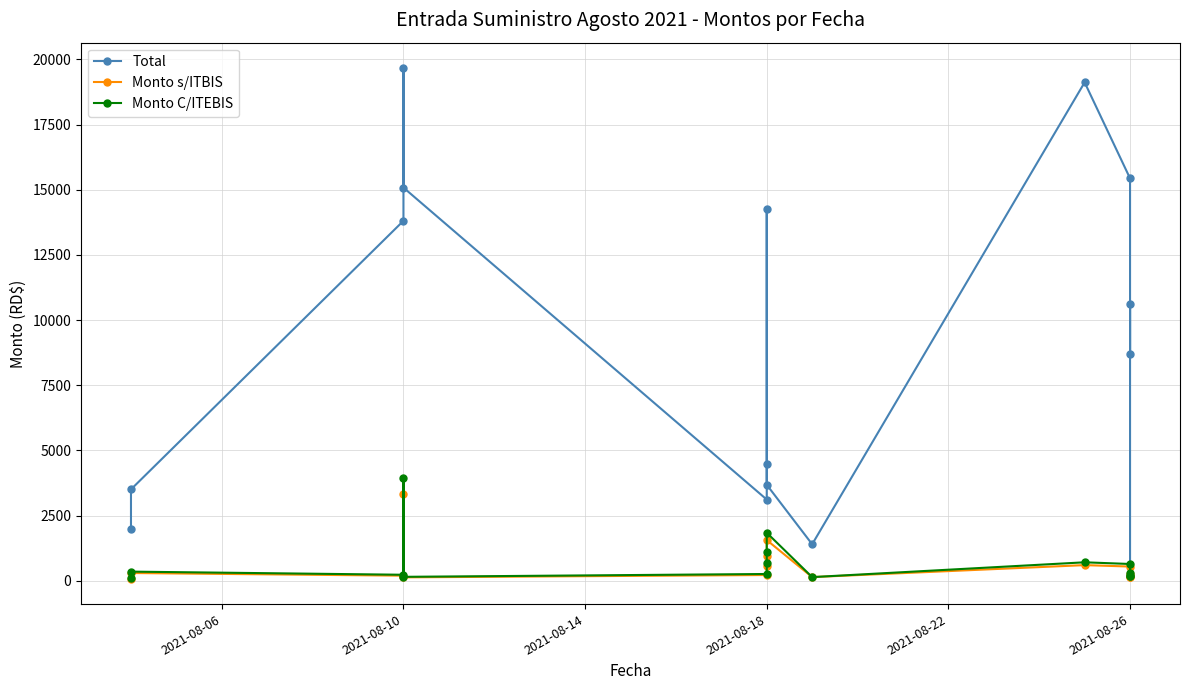

Which series has the largest range (max minus min)?

Total